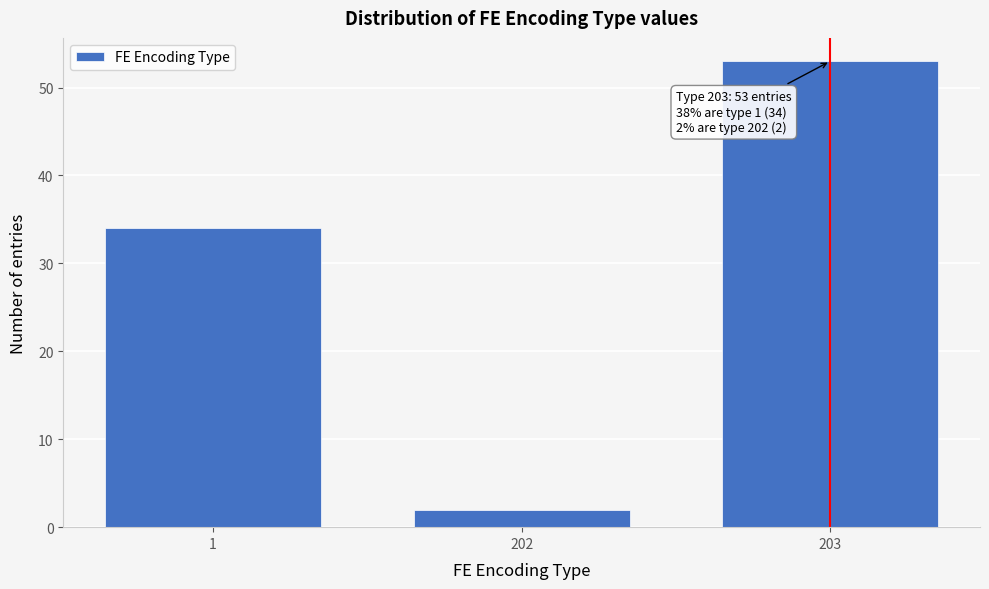

Reading right to left, transcribe all the data shown in this chart.

203=53	202=2	1=34